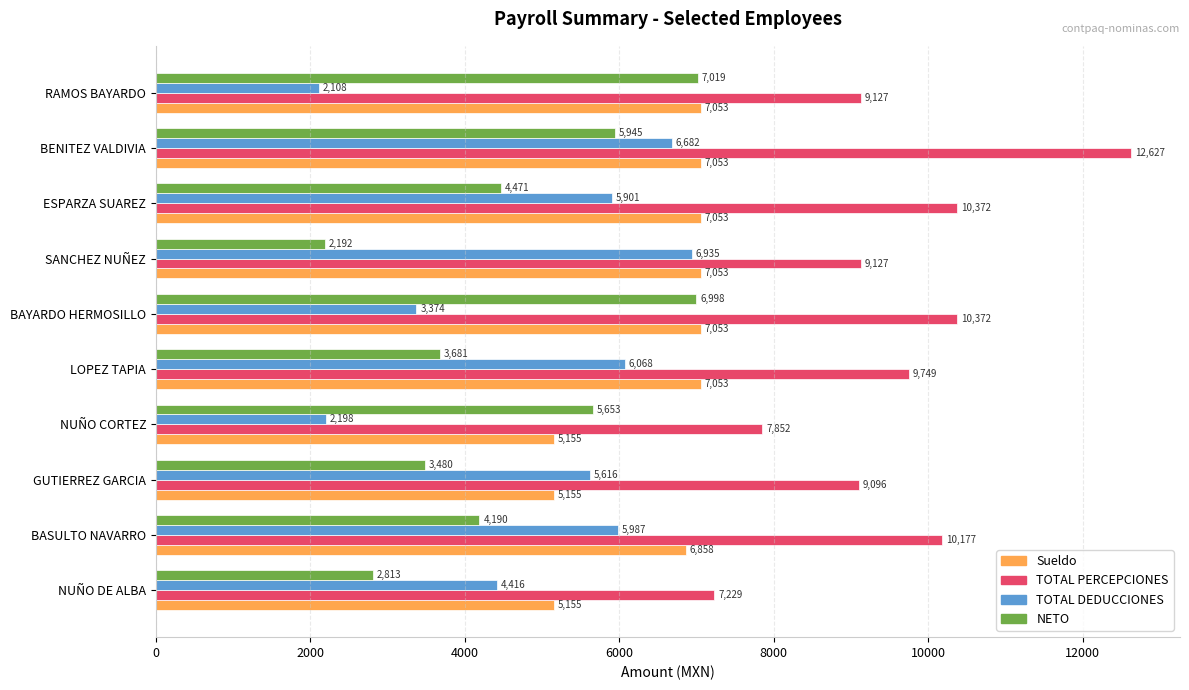

True or false: TOTAL DEDUCCIONES has a value of 5616.0 at GUTIERREZ GARCIA.

True